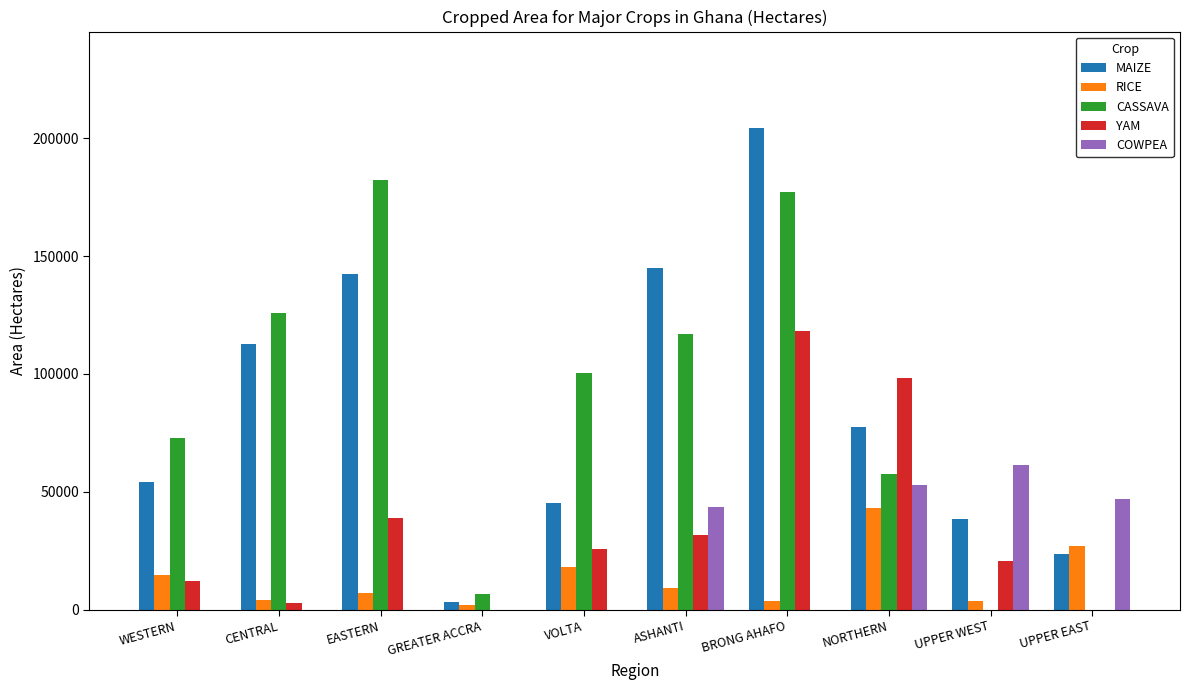

At which category is the sum across all series the highest?

BRONG AHAFO